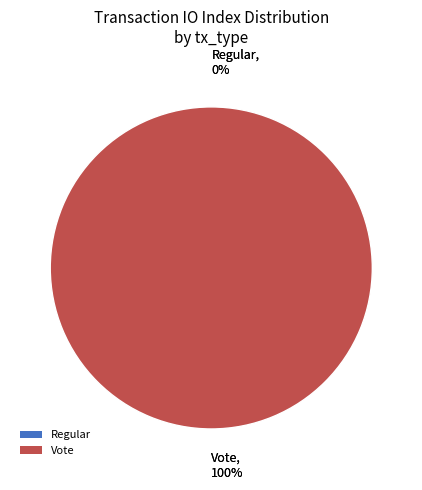

To the nearest percent, what is the combined percentage of Vote and Regular?

100%